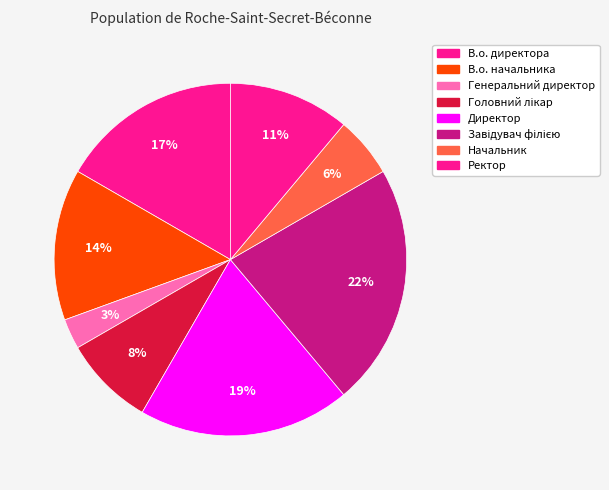

The Ректор slice represents 11% of the pie. True or false?

True